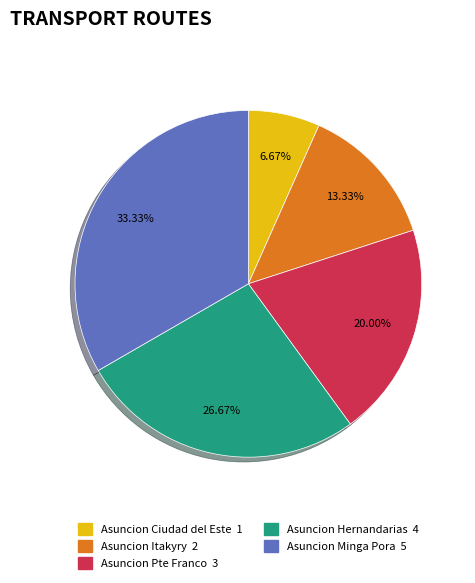

Is Asuncion Minga Pora the majority of the pie?

No